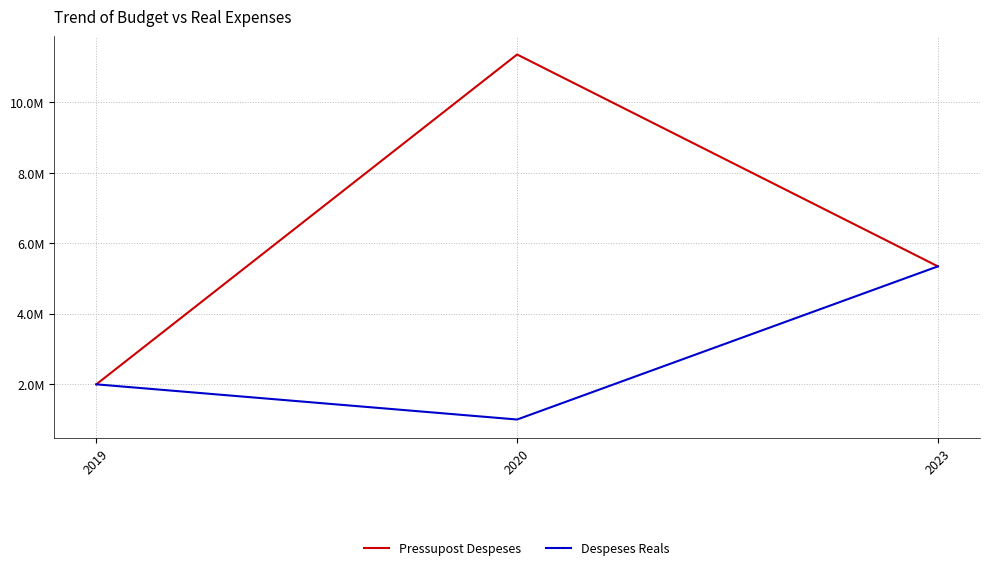

Is this an area chart (filled region under the line)?

No